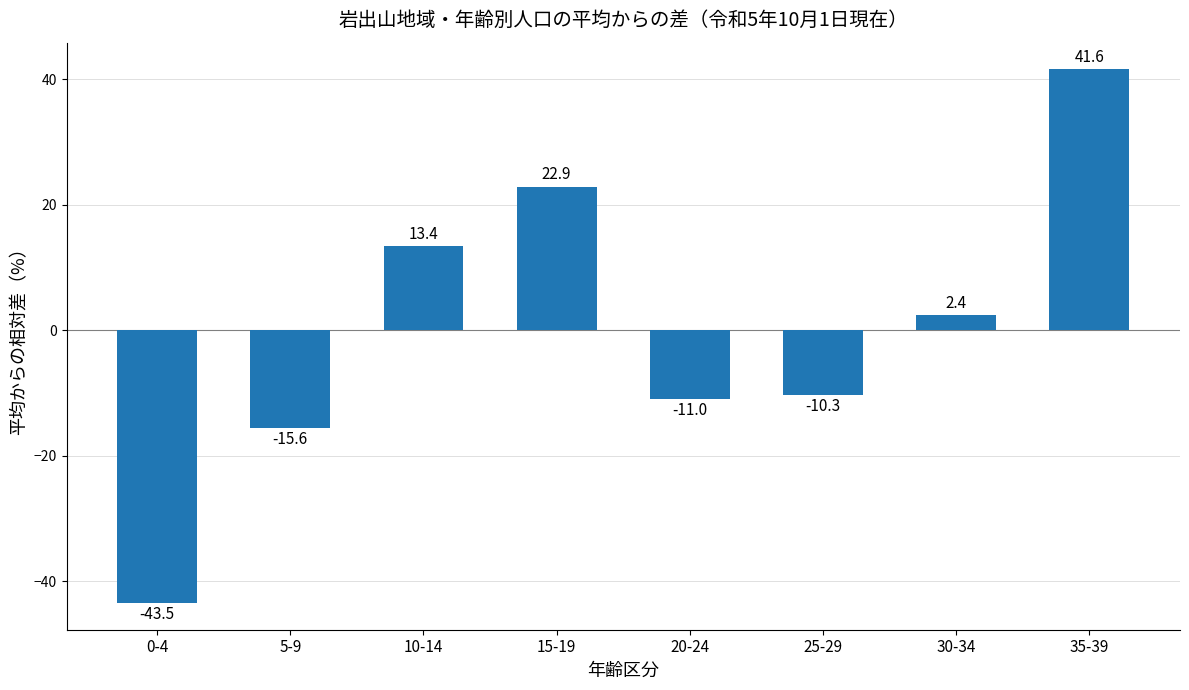

What is the sum of all values?

-0.1